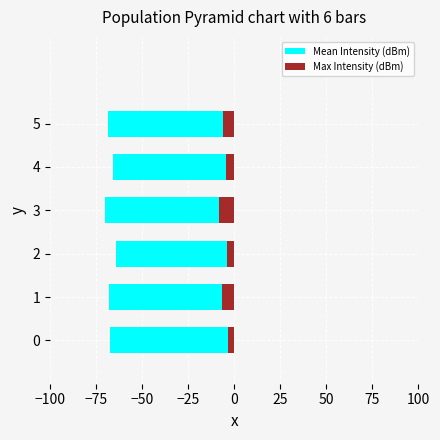

At how many categories does at least one series exceed -13?

6